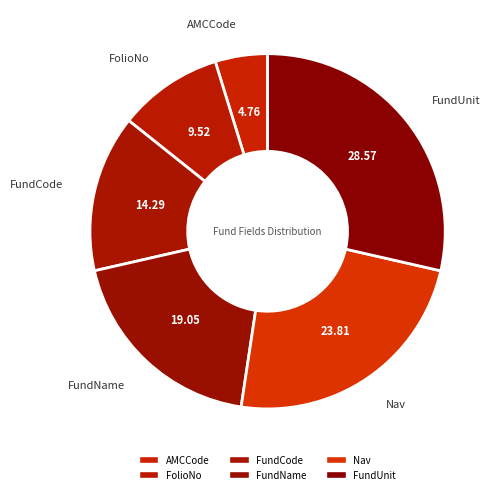

Do Nav and AMCCode together represent more than half of the pie?

No